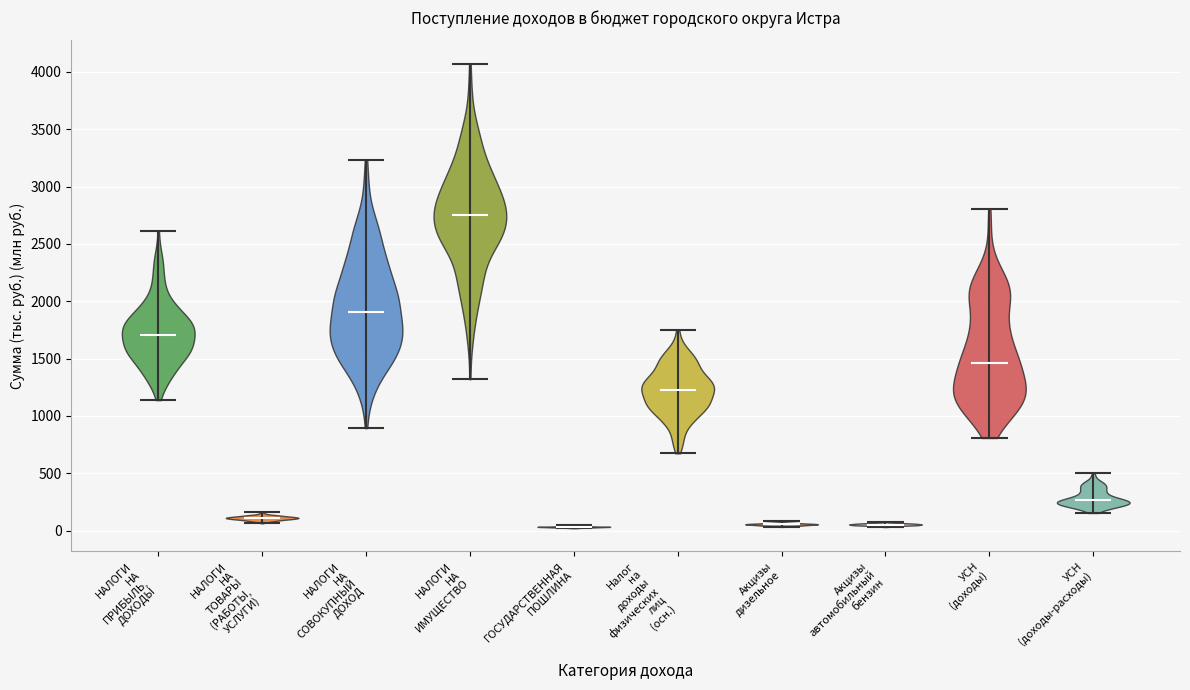

Reading left to right, read every violin against the y-axis: where its median line is, and the lowest and highest points it reaches. The values are not printed on the chart, so give them approximately, as read against the axis.

НАЛОГИ НА ПРИБЫЛЬ, ДОХОДЫ: median line 1700, lowest point 1150, highest point 2600
НАЛОГИ НА ТОВАРЫ (РАБОТЫ, УСЛУГИ): median line 100, lowest point 50, highest point 150
НАЛОГИ НА СОВОКУПНЫЙ ДОХОД: median line 1900, lowest point 900, highest point 3250
НАЛОГИ НА ИМУЩЕСТВО: median line 2750, lowest point 1300, highest point 4050
ГОСУДАРСТВЕННАЯ ПОШЛИНА: median line 50, lowest point 0, highest point 50
Налог на доходы физических лиц (осн.): median line 1200, lowest point 650, highest point 1750
Акцизы дизельное: median line 50, lowest point 50, highest point 100
Акцизы автомобильный бензин: median line 50, lowest point 50, highest point 100
УСН (доходы): median line 1450, lowest point 800, highest point 2800
УСН (доходы-расходы): median line 250, lowest point 150, highest point 500